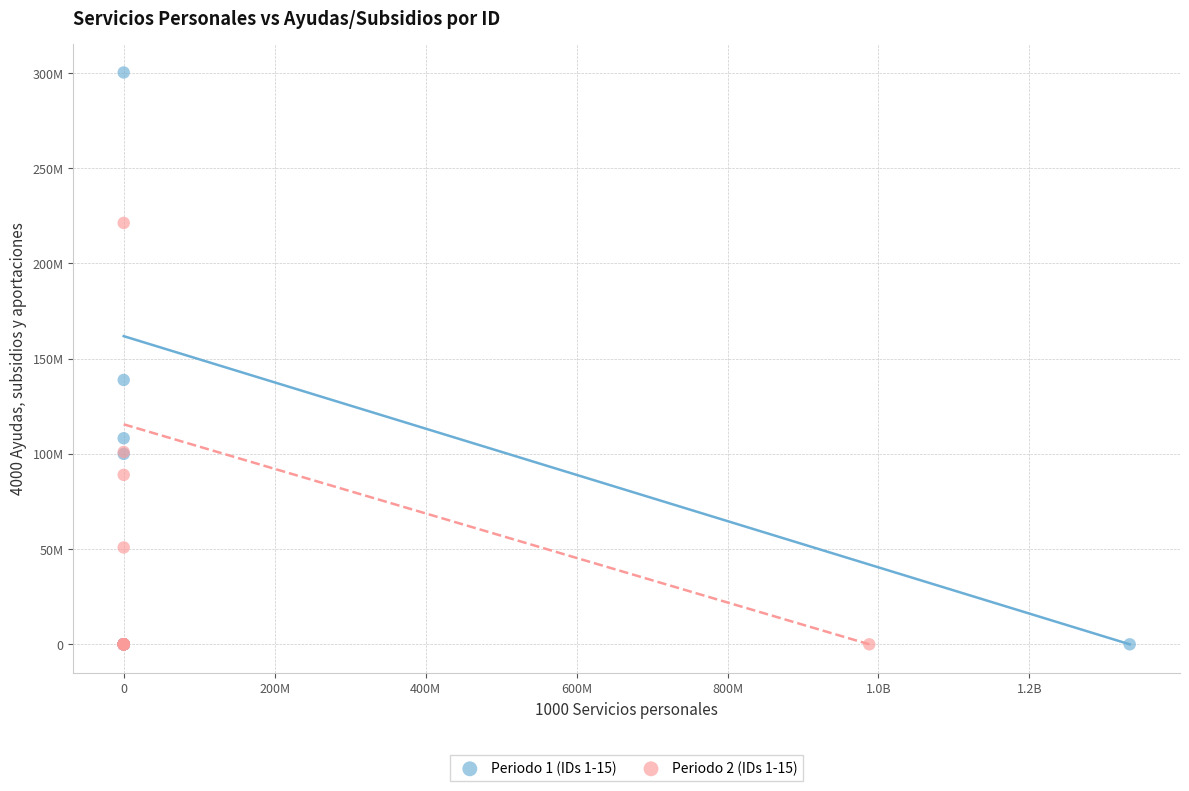

Which series has the largest Y range (max minus min)?

Periodo 1 (IDs 1-15)